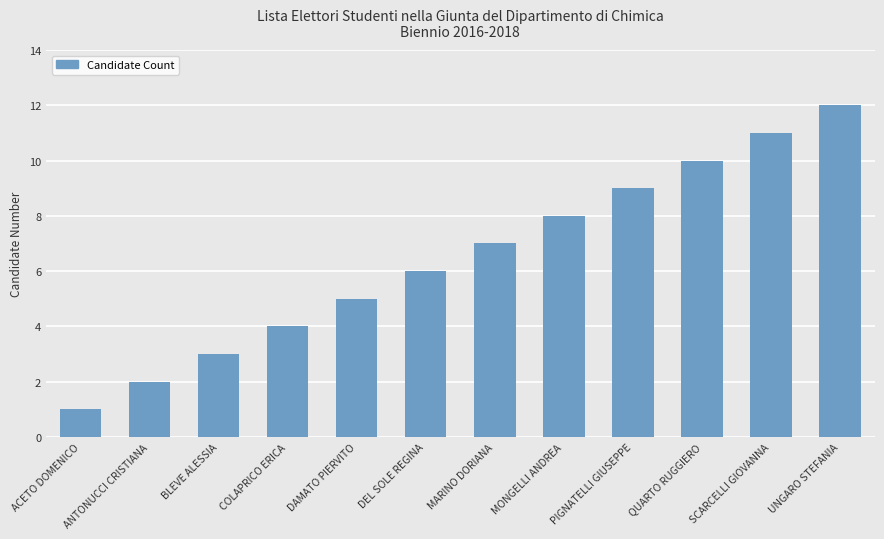

What is the difference between the second highest and minimum values?

10